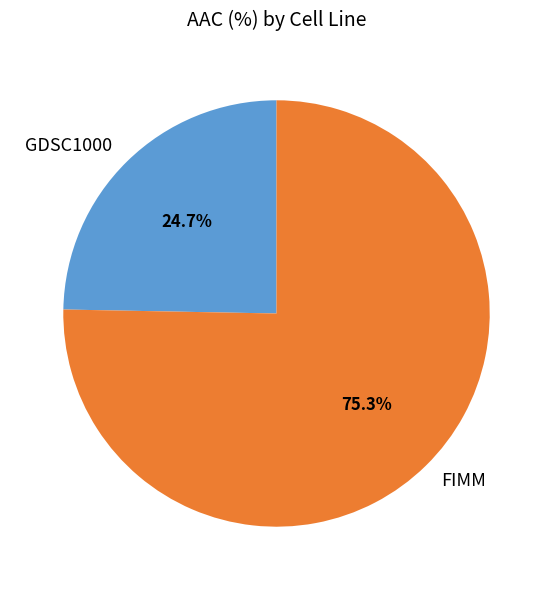

Between GDSC1000 and FIMM, which is larger?

FIMM